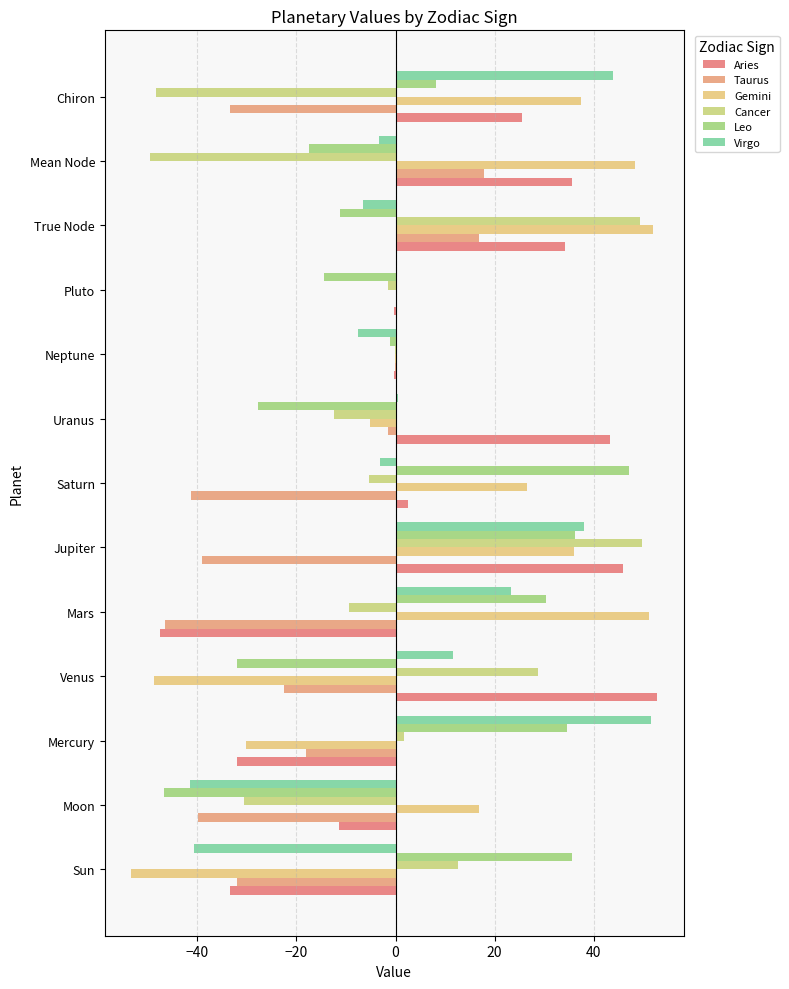

How many data points does each series have?

13